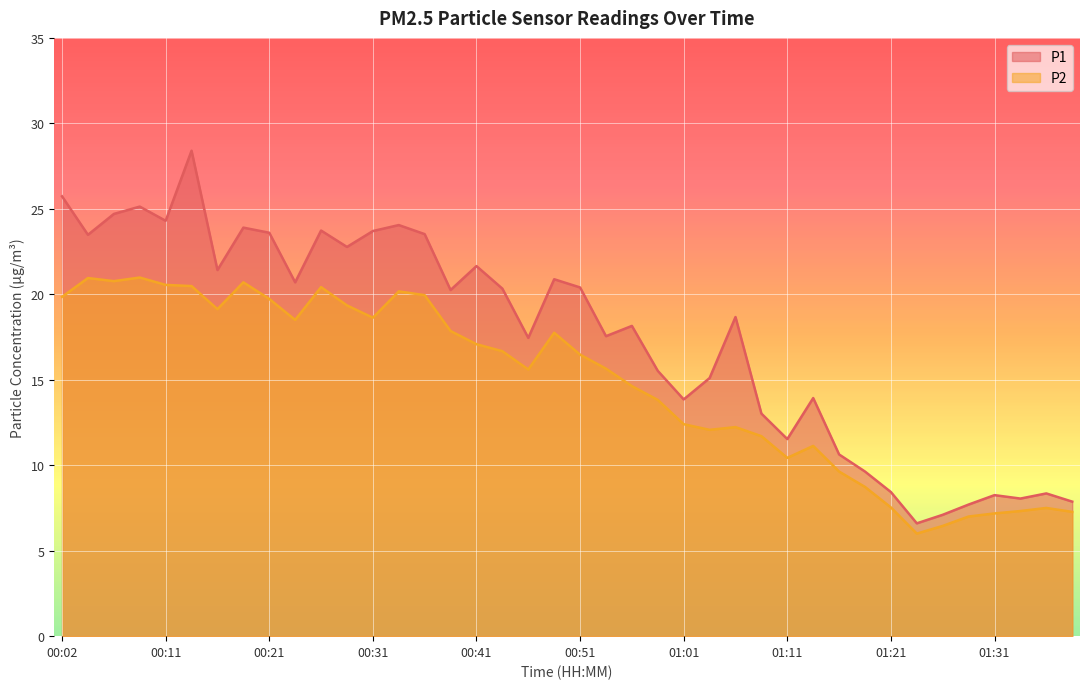

What is the label of the 22nd point from the right?

00:46